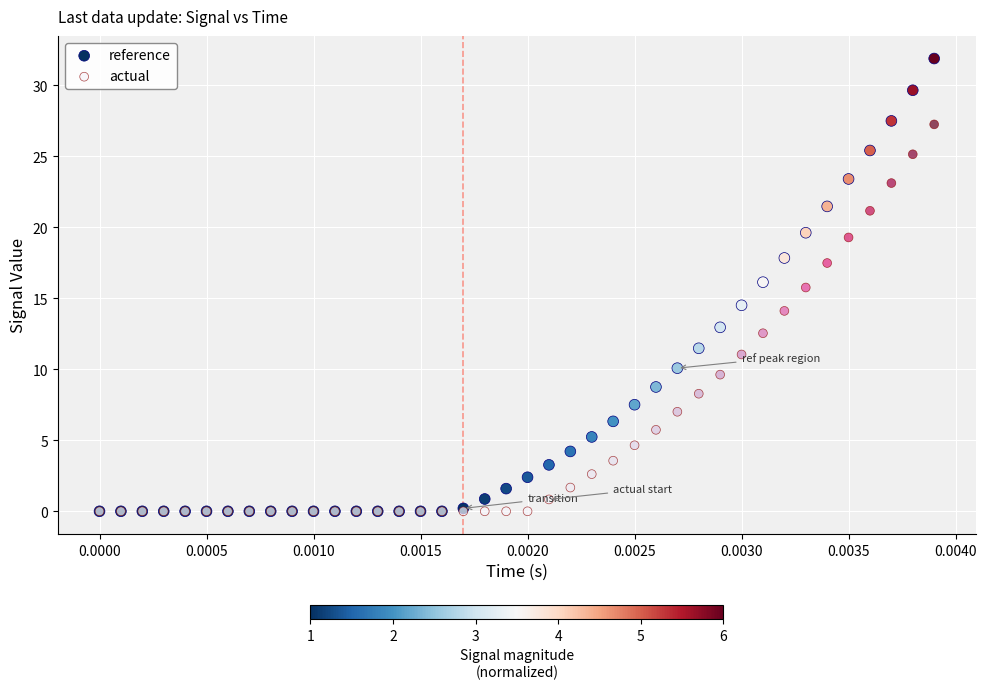

Which series reaches the maximum Y coordinate?

reference